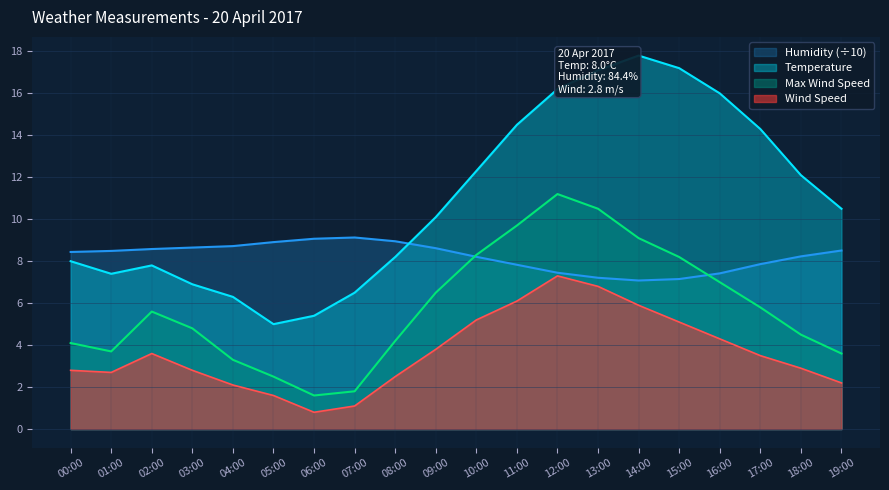

Count the number of categories in the chart.

20